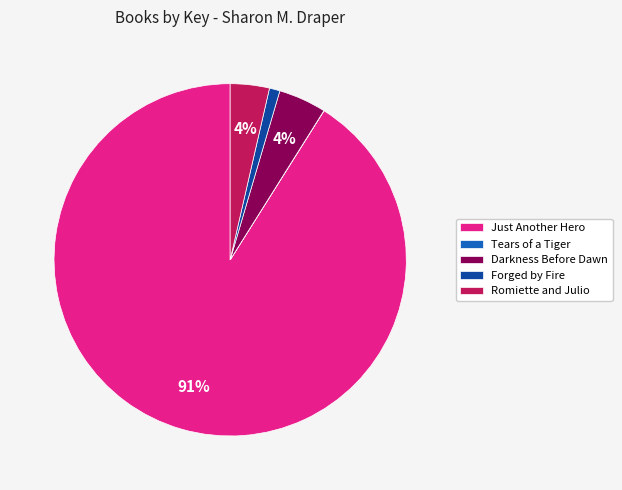

To the nearest percent, what is the average slice percentage?

20%